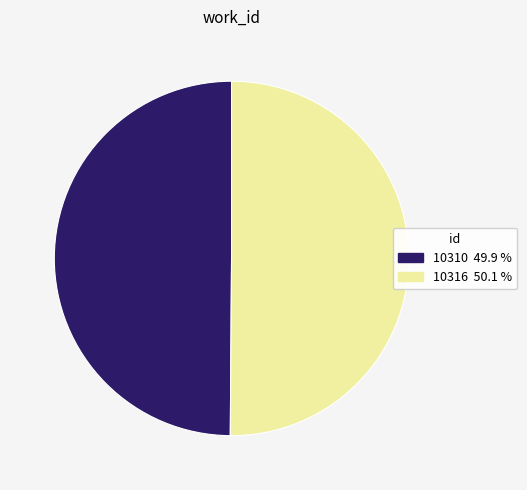

What is the ratio of the value at 10316 to the value at 10310?

1.0